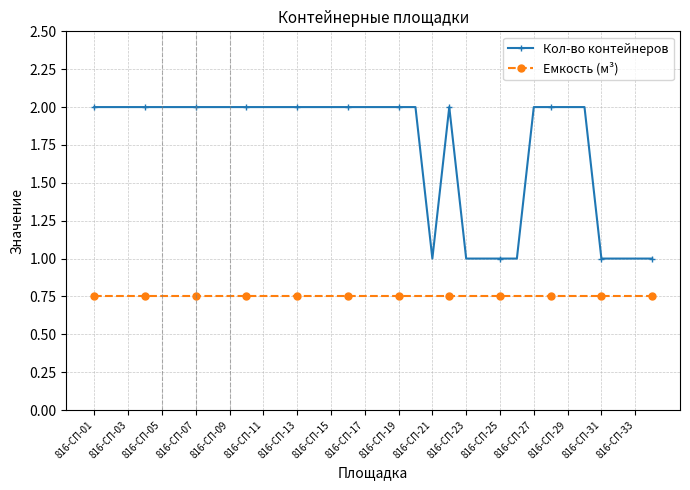

Which series has the largest range (max minus min)?

Кол-во контейнеров